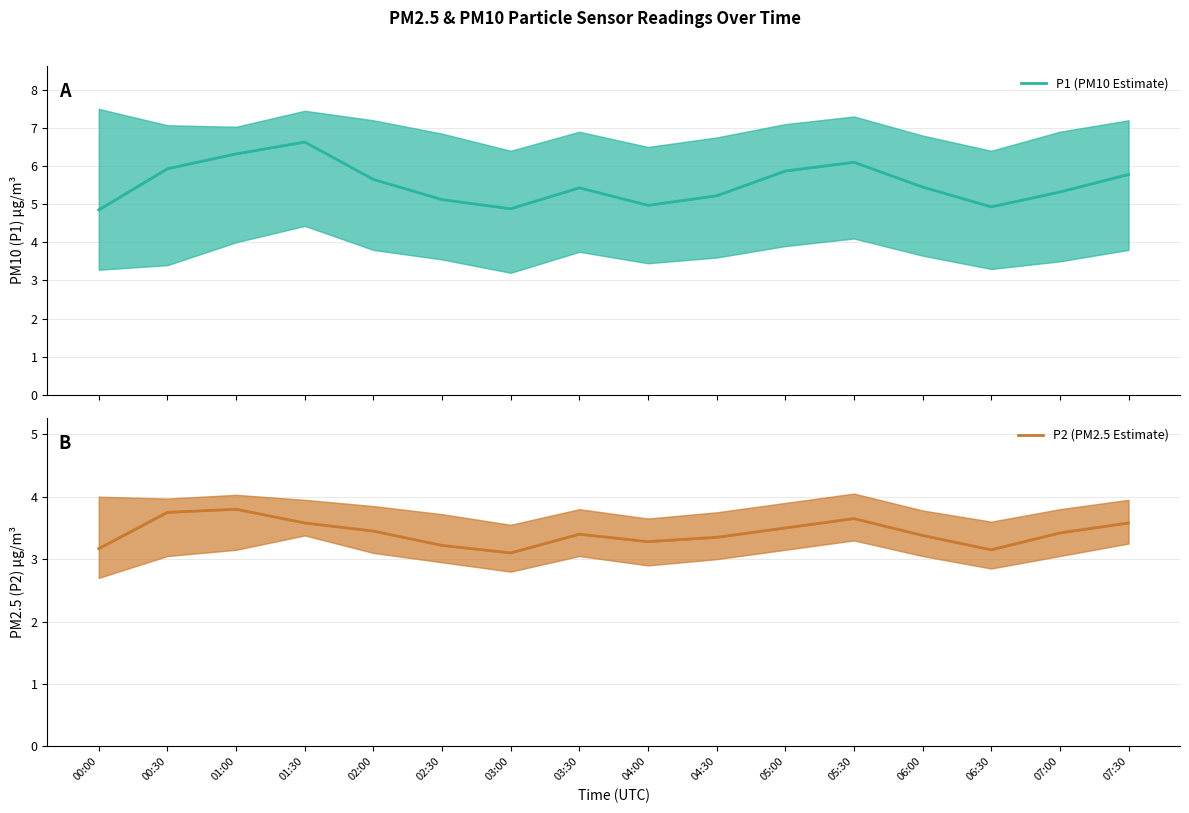

What is the highest value of the P2 (PM2.5 Estimate) series?

3.8